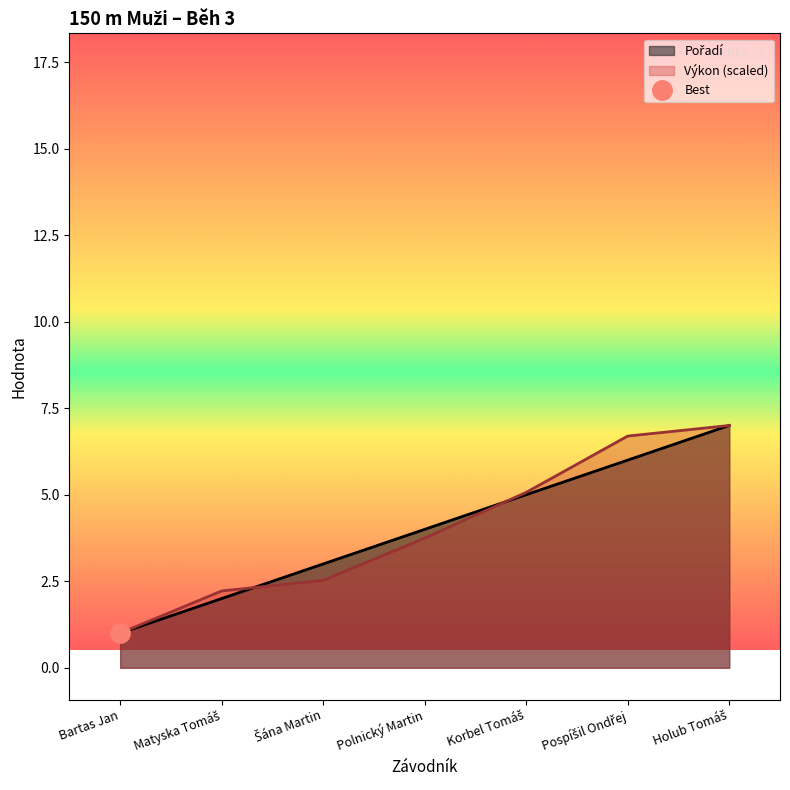

The value of Výkon (scaled) at Bartas Jan is 1.8. True or false?

False